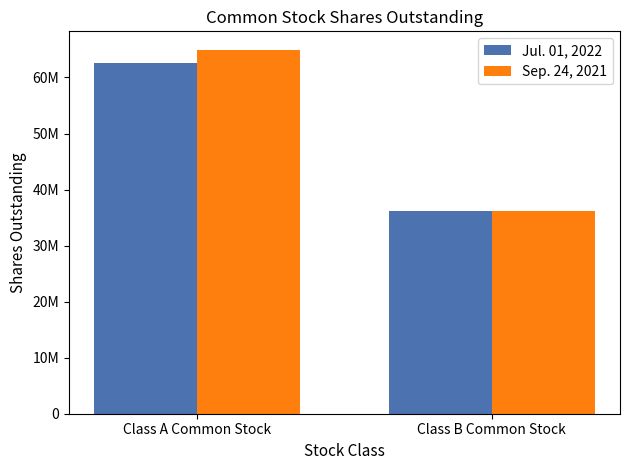

Reading left to right, what are all the values shown in this chart?

Jul. 01, 2022: Class A Common Stock=62578760	Class B Common Stock=36086629
Sep. 24, 2021: Class A Common Stock=64986316	Class B Common Stock=36086779